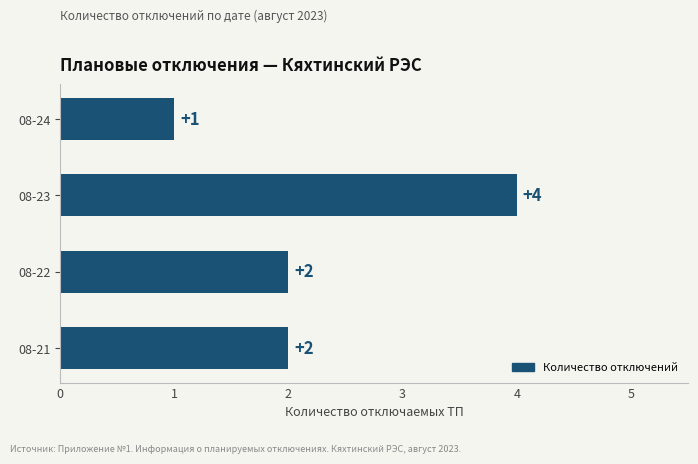

How many values are between 2 and 4?

3